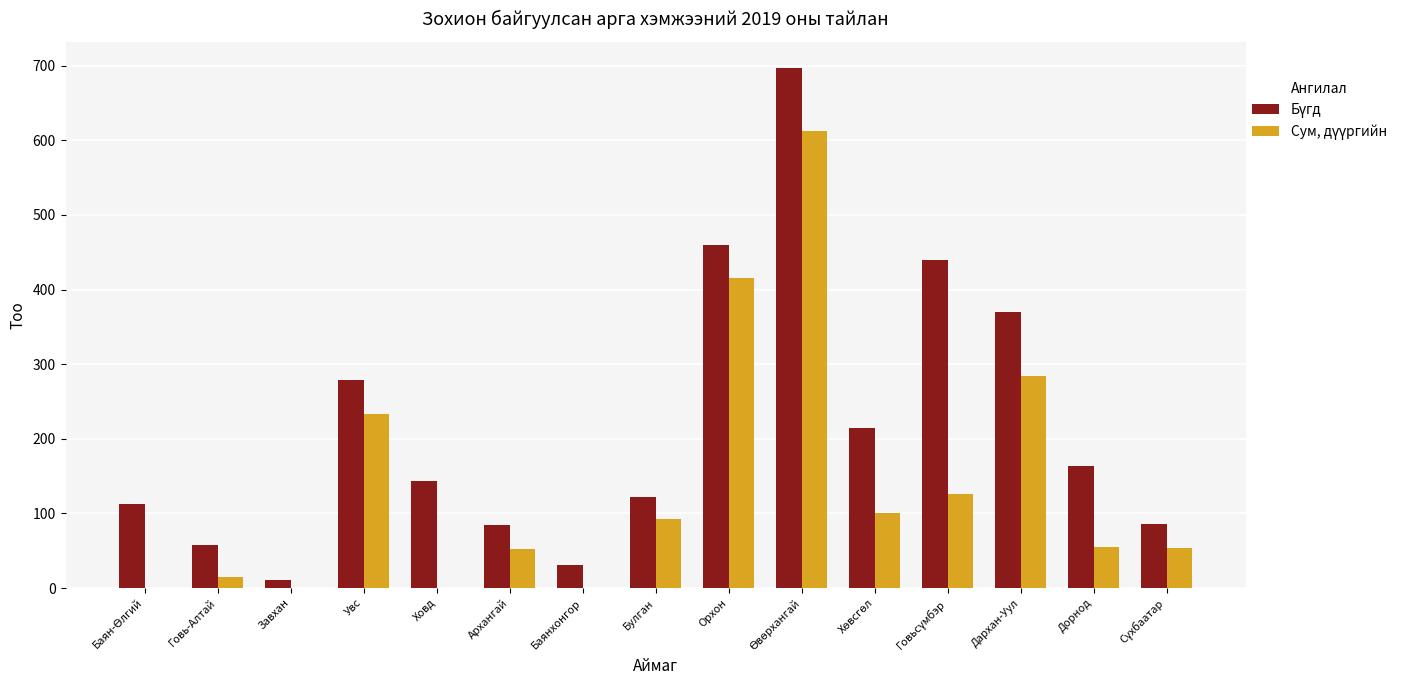

What is the total value across all series at Увс?

512